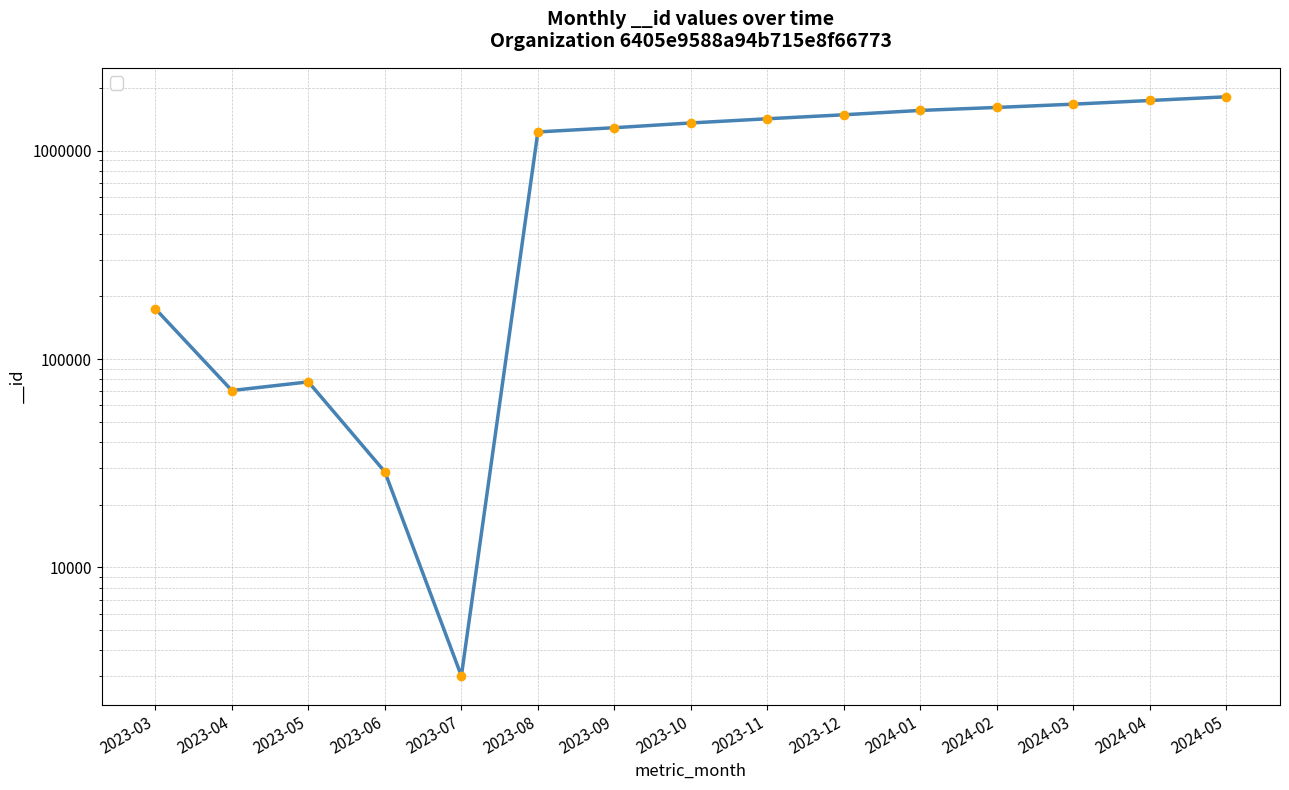

Rank the categories by value from lowest to highest.

2023-07, 2023-06, 2023-04, 2023-05, 2023-03, 2023-08, 2023-09, 2023-10, 2023-11, 2023-12, 2024-01, 2024-02, 2024-03, 2024-04, 2024-05